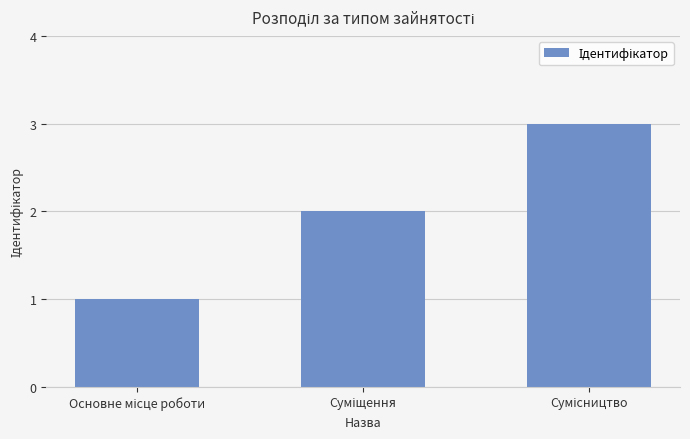

What is the maximum value shown in the chart?

3